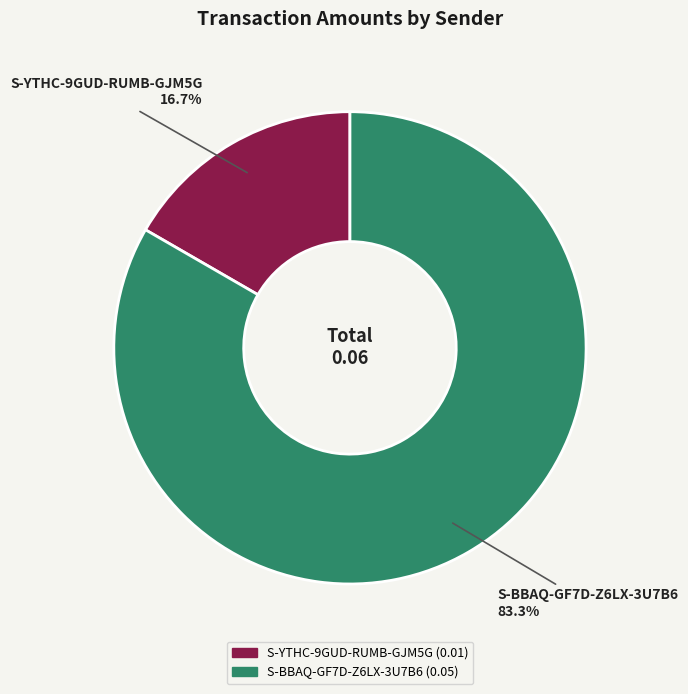

Which slice represents more than half of the pie?

S-BBAQ-GF7D-Z6LX-3U7B6